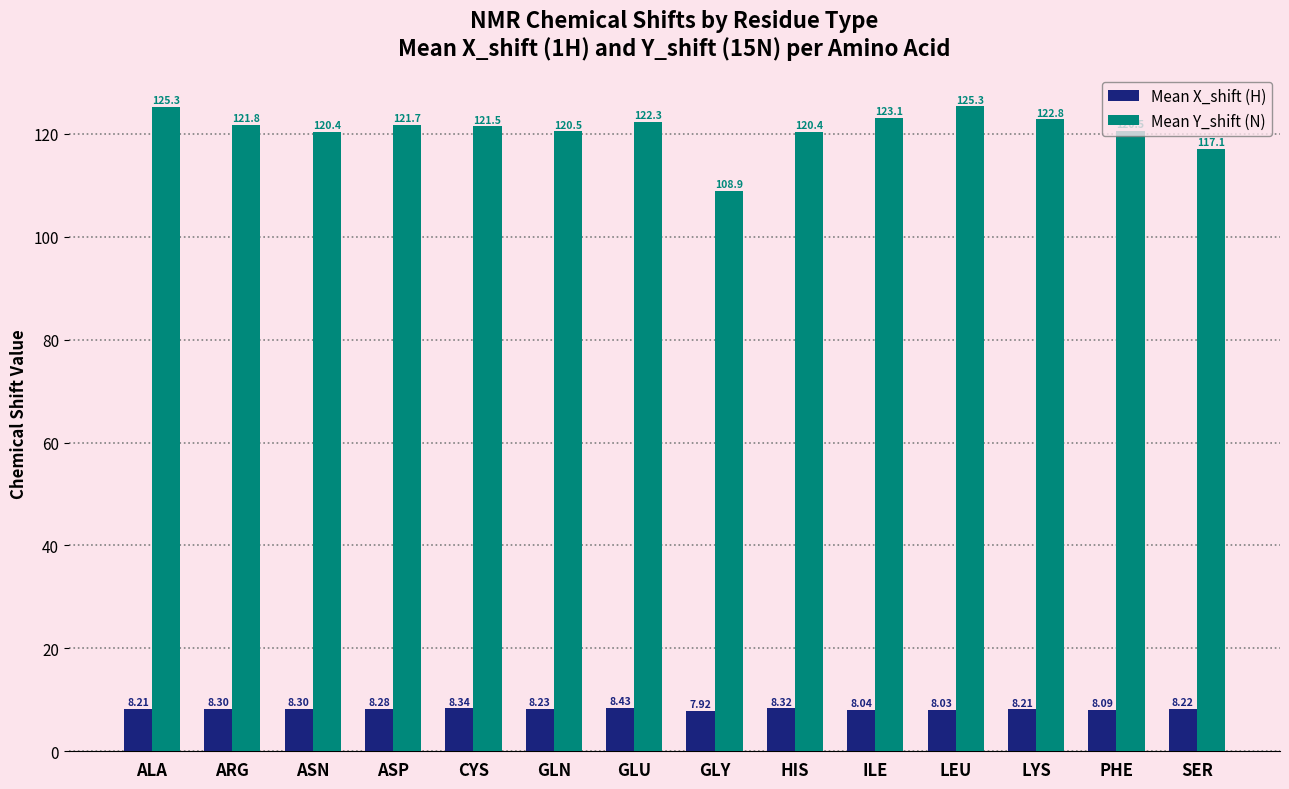

At which label does Mean X_shift (H) first exceed 8?

ALA